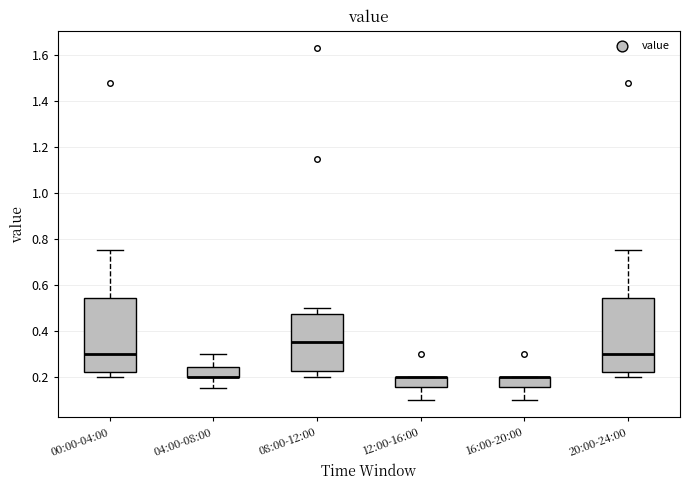

Reading left to right, transcribe this box plot: for each box, give where its median line is, the range the box spans, and where its two whiskers end, as read against the y-axis. The values are not printed on the chart, so give them approximately, as read against the axis.

00:00-04:00: median 0.30, box 0.22 to 0.54, whiskers 0.20 to 0.76
04:00-08:00: median 0.20 (drawn on the box's lower edge), box 0.20 to 0.24, whiskers 0.16 to 0.30
08:00-12:00: median 0.36, box 0.22 to 0.48, whiskers 0.20 to 0.50
12:00-16:00: median 0.20 (drawn on the box's upper edge), box 0.16 to 0.20, whiskers 0.10 to 0.20
16:00-20:00: median 0.20 (drawn on the box's upper edge), box 0.16 to 0.20, whiskers 0.10 to 0.20
20:00-24:00: median 0.30, box 0.22 to 0.54, whiskers 0.20 to 0.76